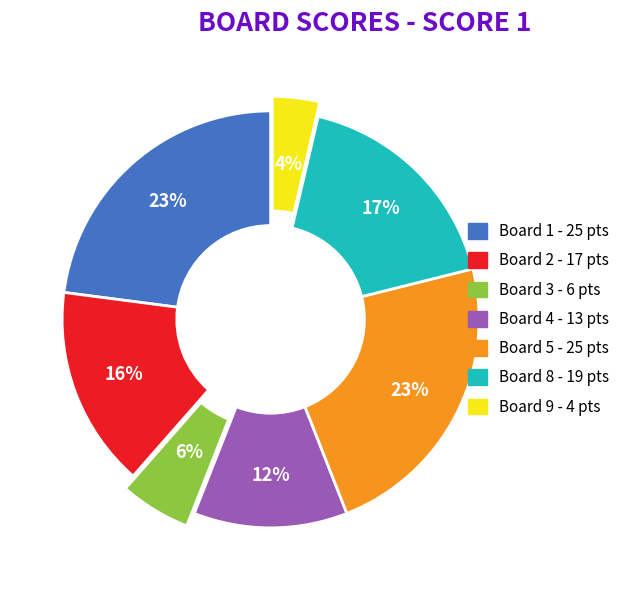

Is there a majority slice in this chart?

No